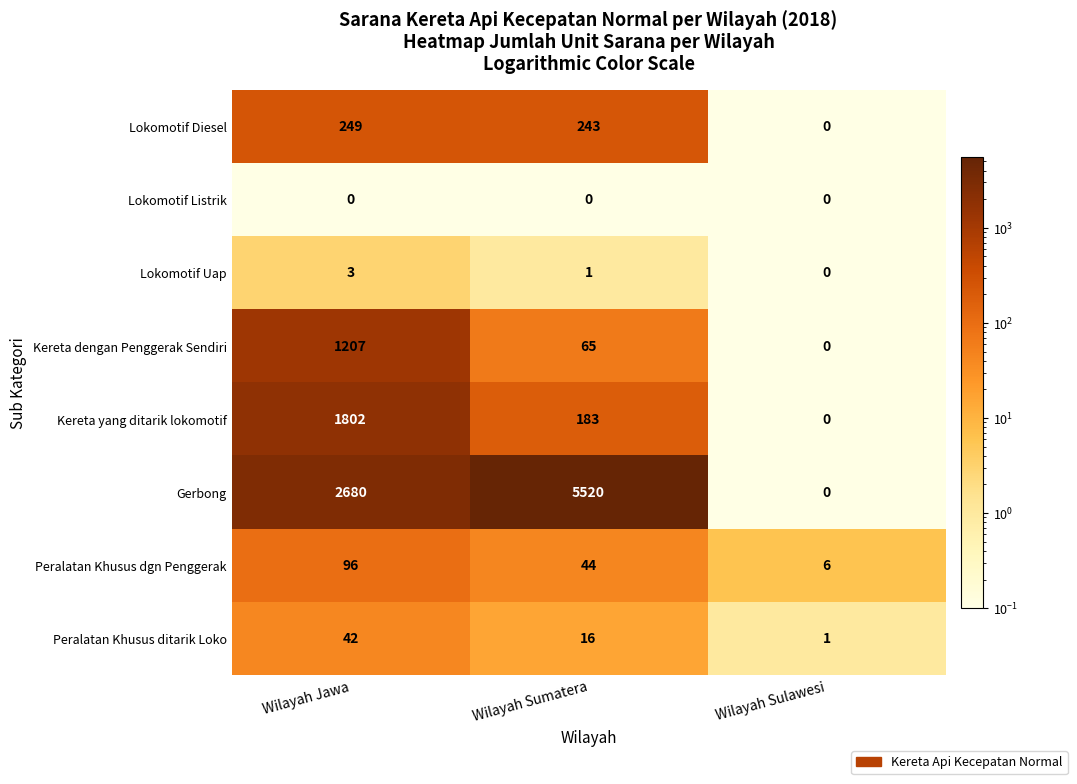

Where is Peralatan Khusus ditarik Loko nearest to the value 21?

Wilayah Sumatera